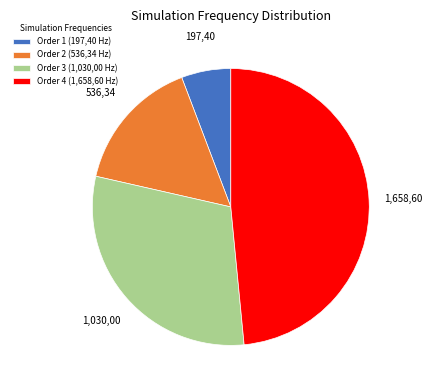

Which slice is the smallest?

Order 1 (197,40 Hz)